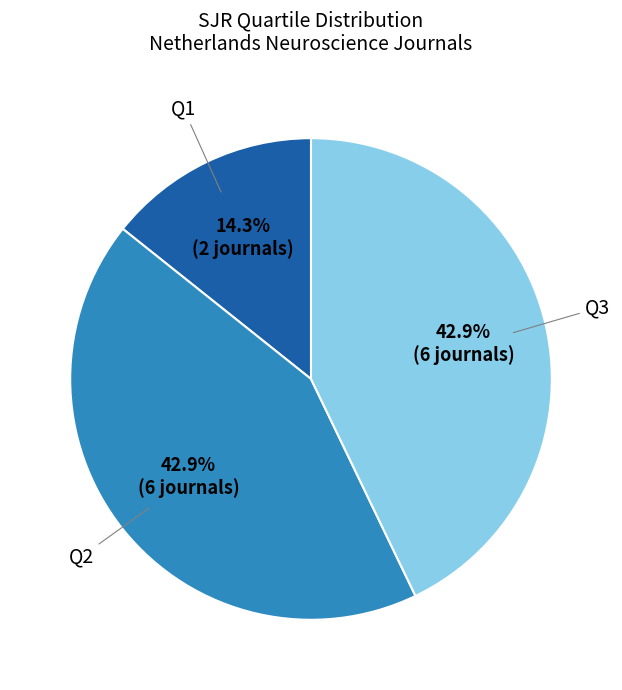

Is it true that Q3 is 55% of the pie?

False